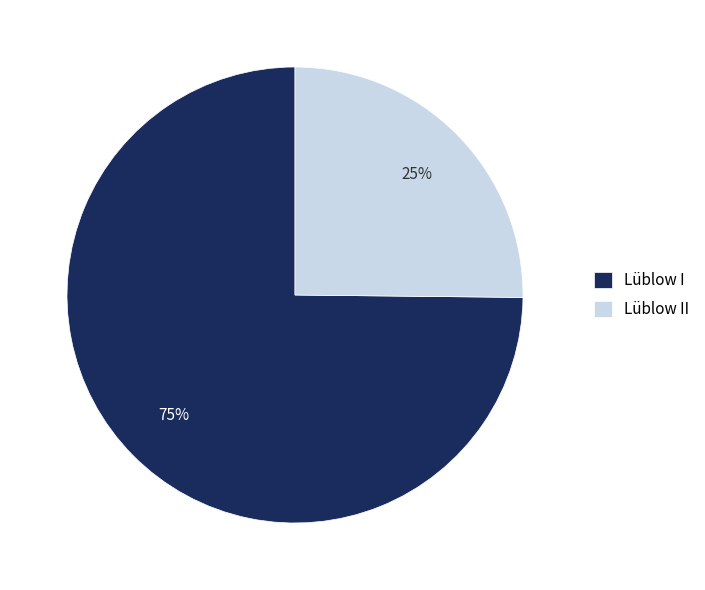

Do Lüblow II and Lüblow I together represent more than half of the pie?

Yes